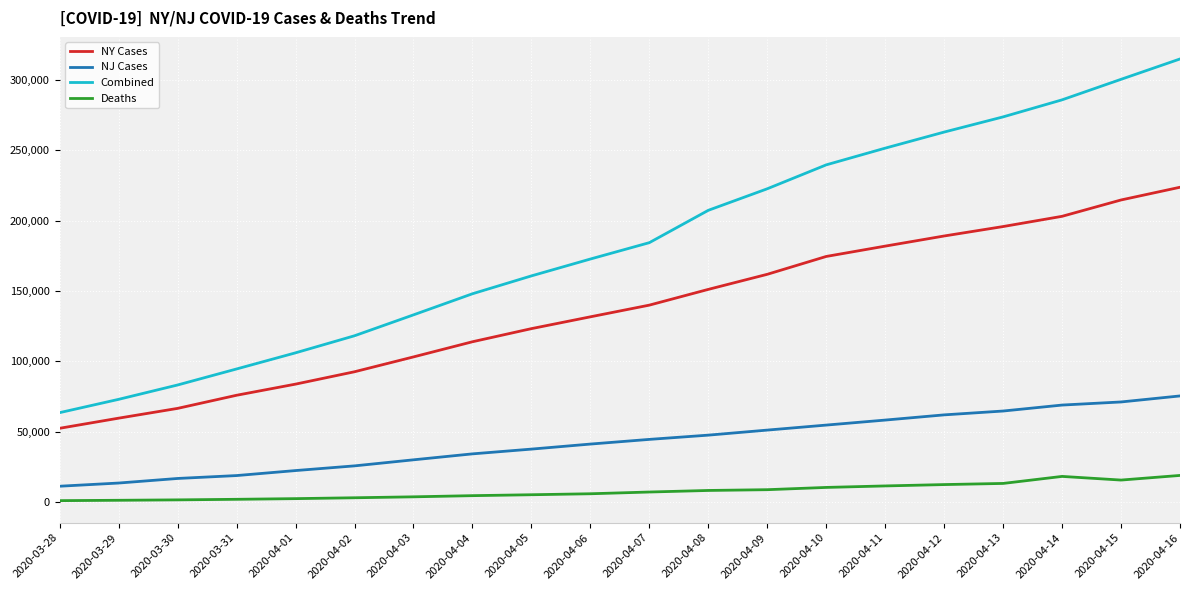

Which label corresponds to the largest value in the chart?

2020-04-16